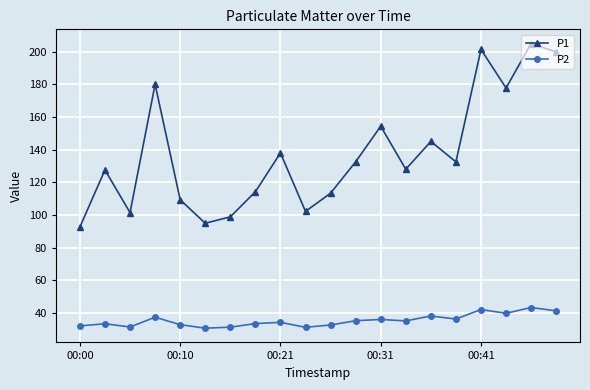

What are all the series names shown in the legend?

P1, P2